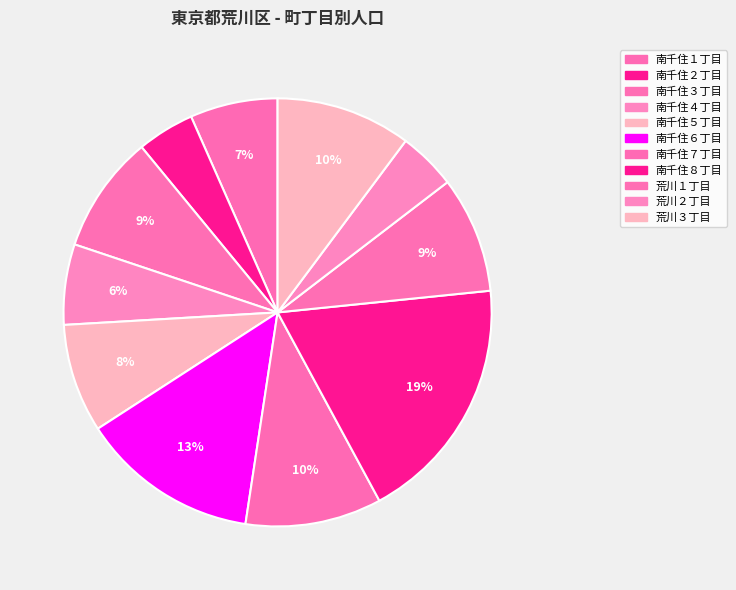

Count the number of slices in the pie.

11